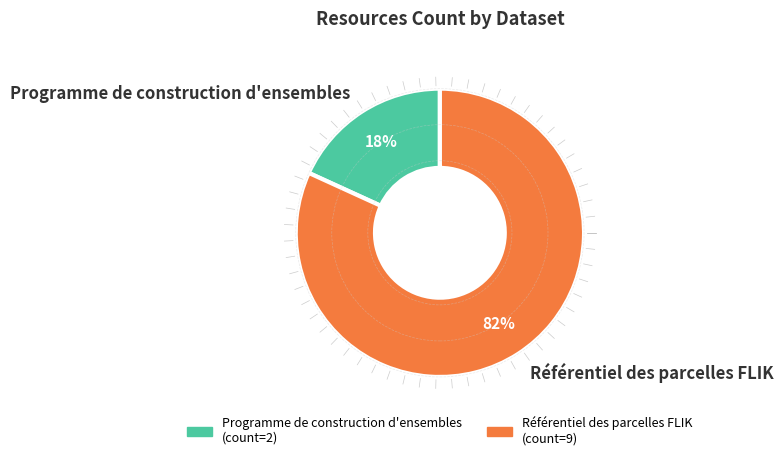

What is the majority slice?

Référentiel des parcelles FLIK